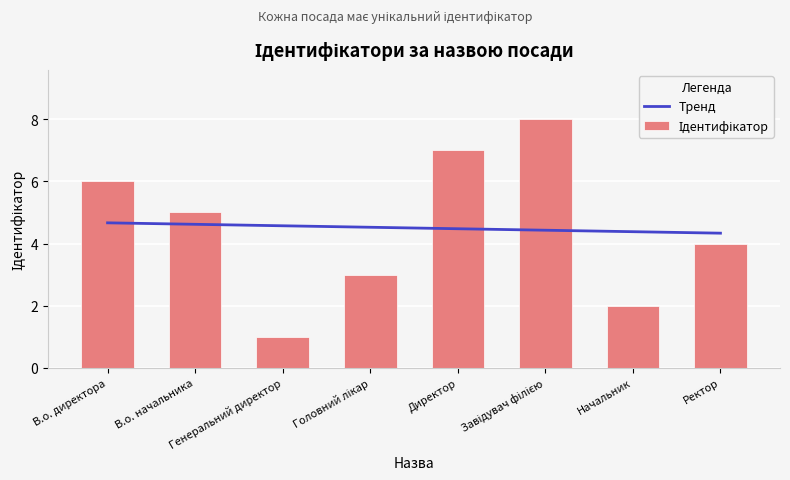

What is the total value across all series at В.о. начальника?

9.6